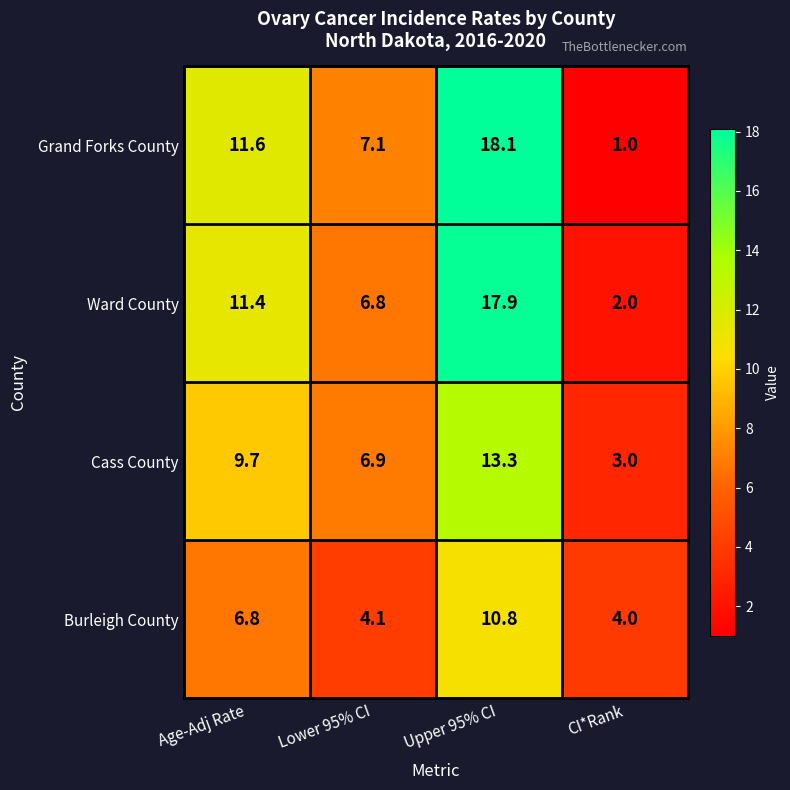

The Cass County series shows 9.7 at Age-Adj Rate. True or false?

True